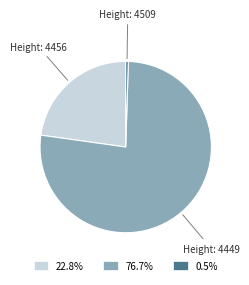

Does 76.7% account for over 50% of the chart?

Yes